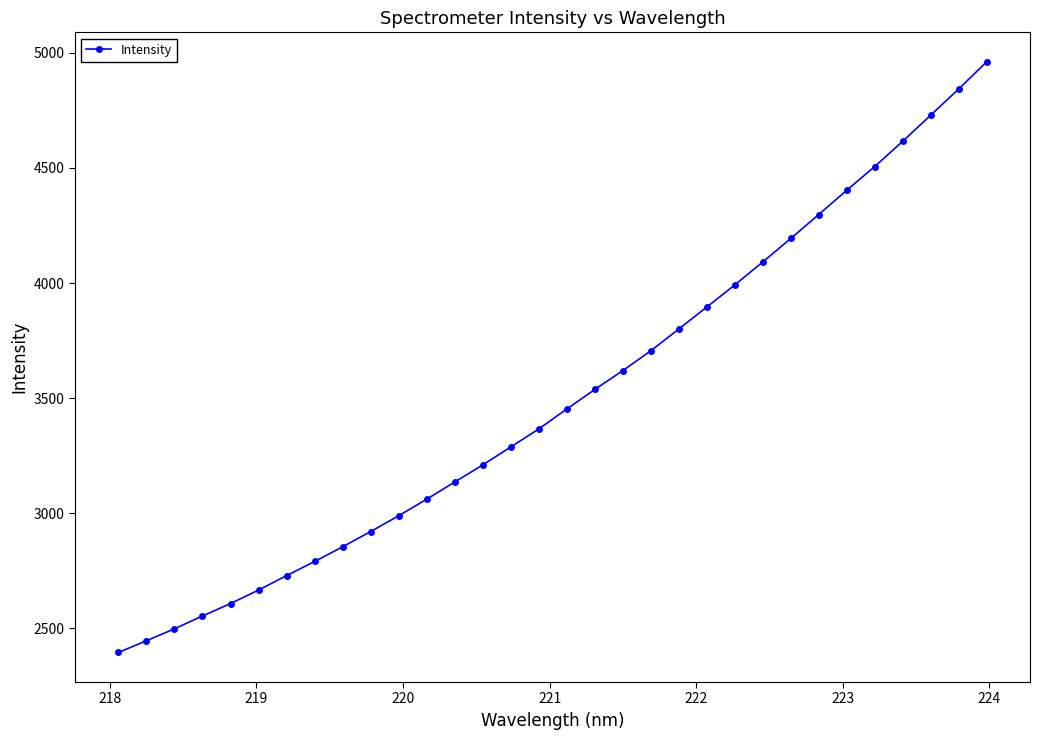

Count the number of data series in this chart.

1